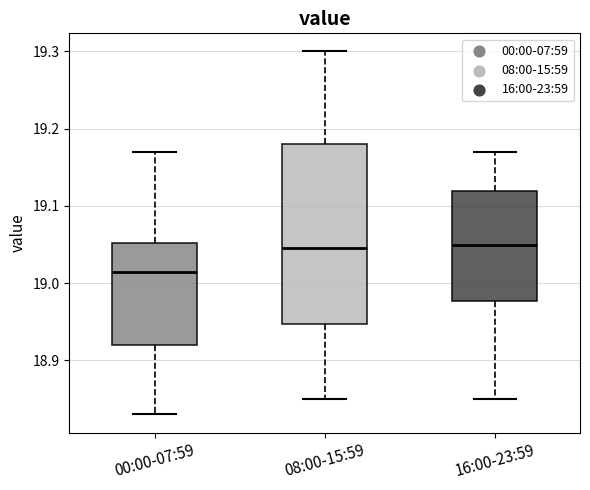

Which box is the tallest, from its lower edge to its upper edge?

08:00-15:59